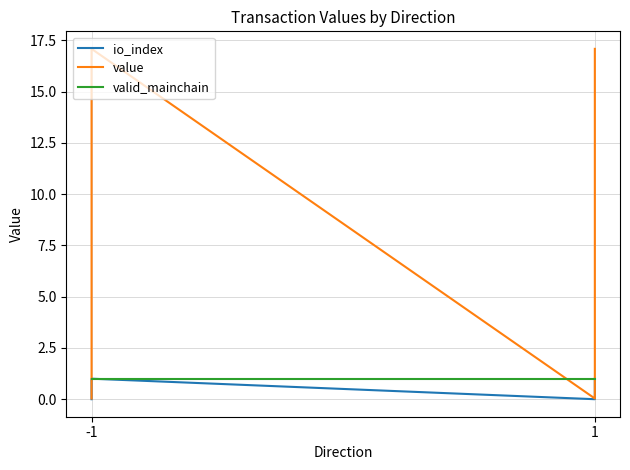

True or false: value has more than 0 interior local peaks.

True